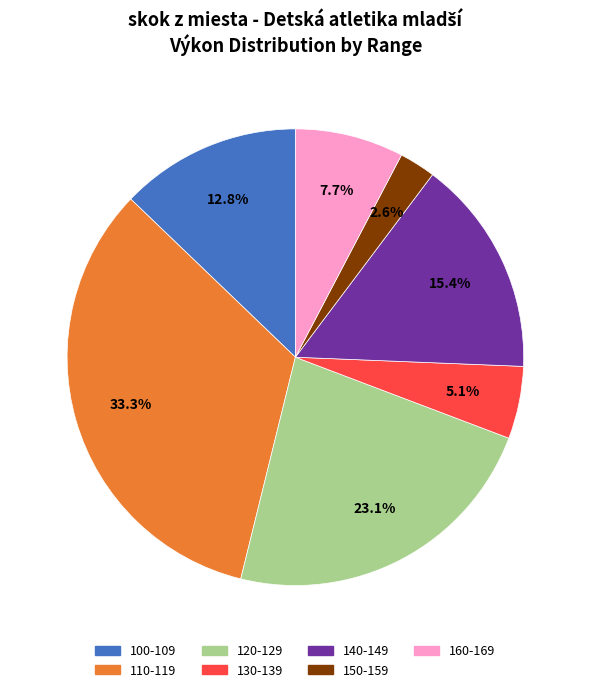

What percentage is NOT represented by 160-169?

92.3%